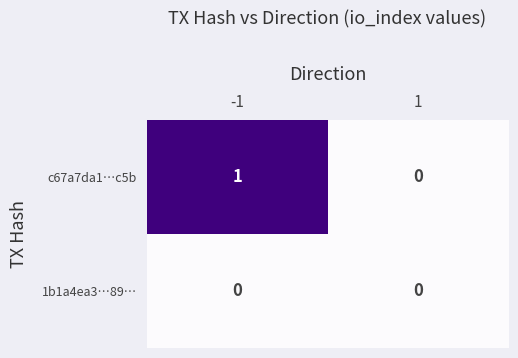

Which series has the widest spread of values?

c67a7da1…c5b